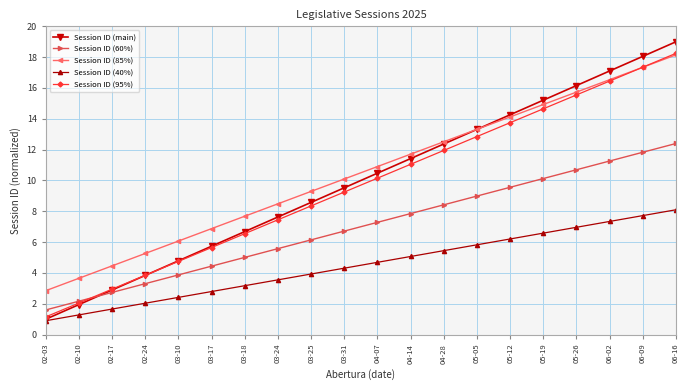

What are all the series names shown in the legend?

Session ID (main), Session ID (60%), Session ID (85%), Session ID (40%), Session ID (95%)